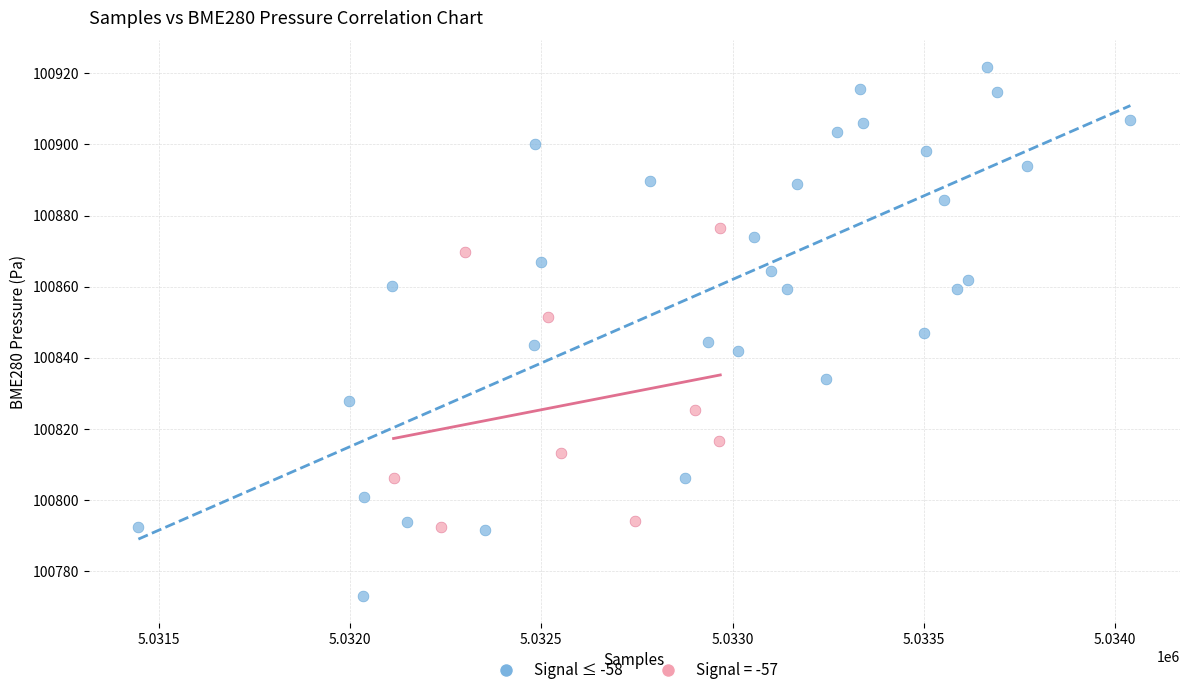

Which series has the widest spread of Y values?

Signal ≤ -58